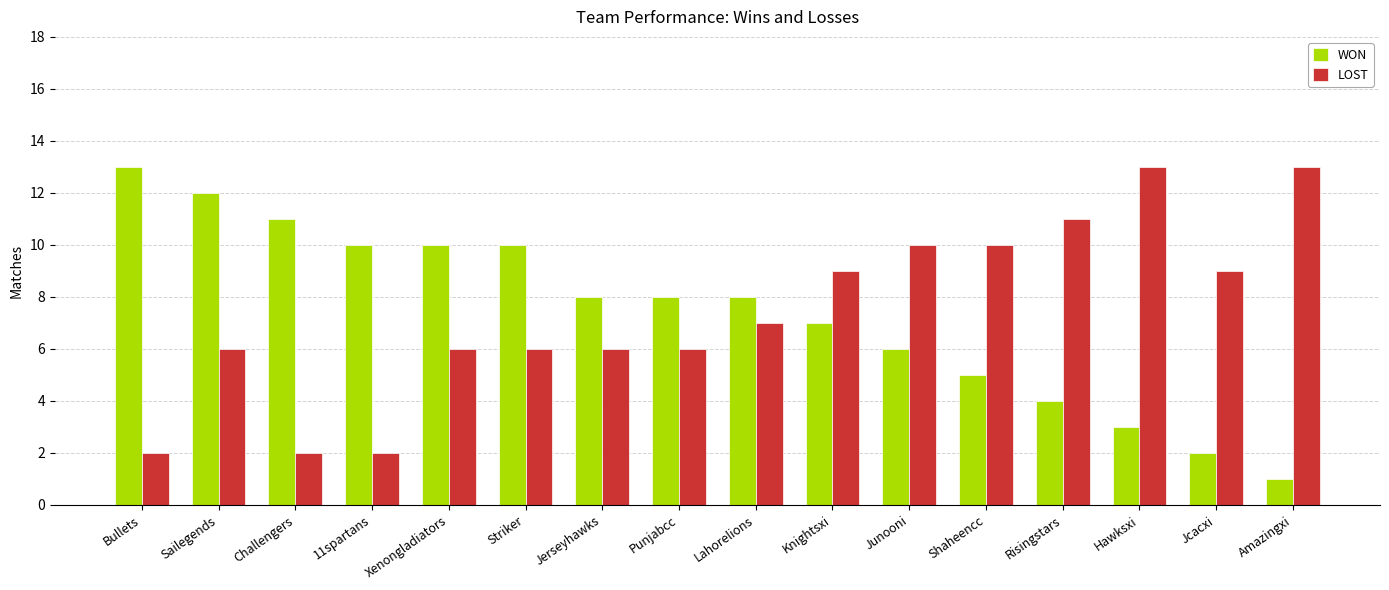

What is the average value of the WON series?

7